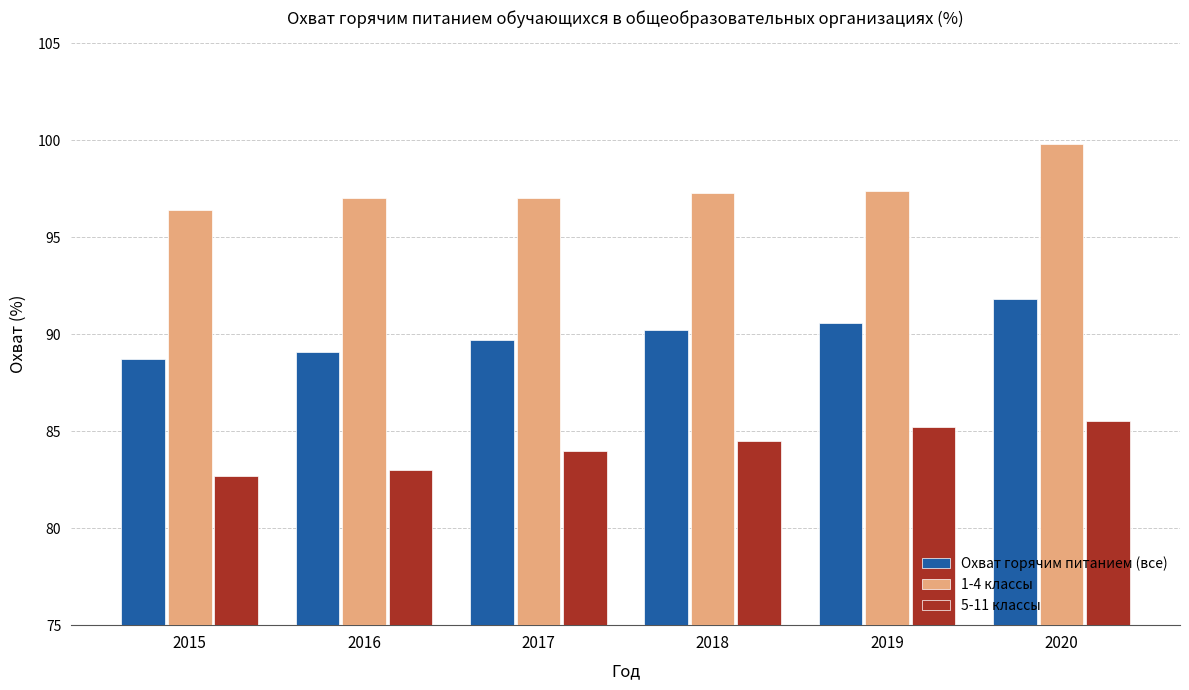

Between 2018 and 2020, which series saw the biggest shift?

1-4 классы